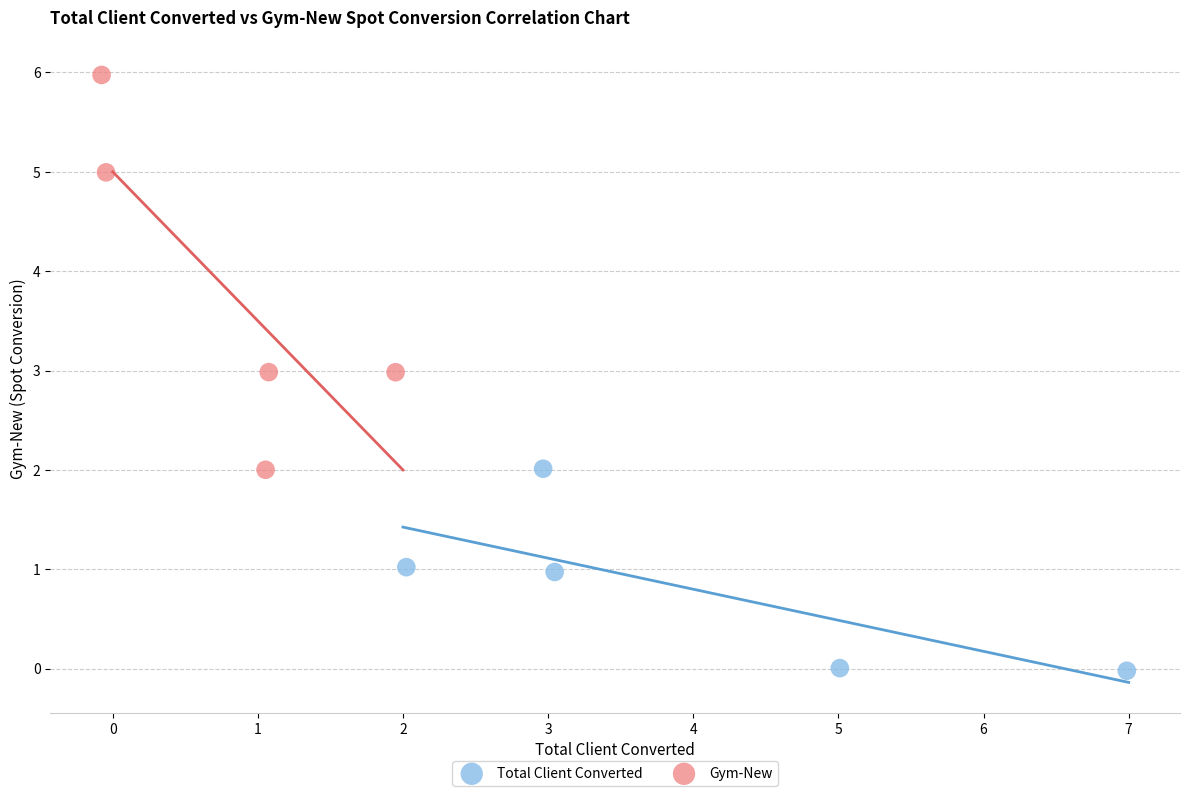

Which series contains the highest Y value?

Gym-New